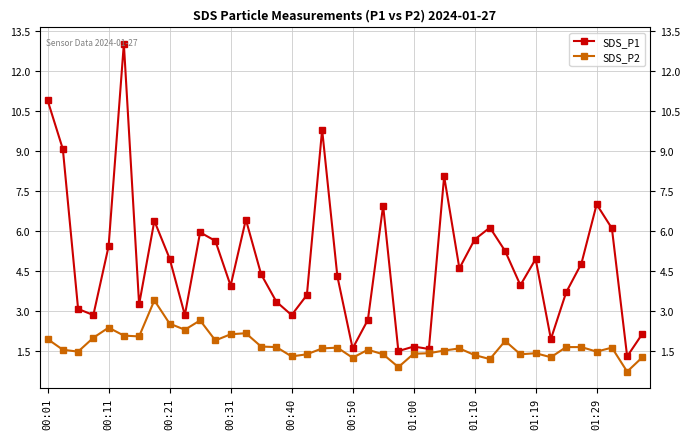

In SDS_P1, how many points are lower than both neighbors (excluding endpoints)?

12